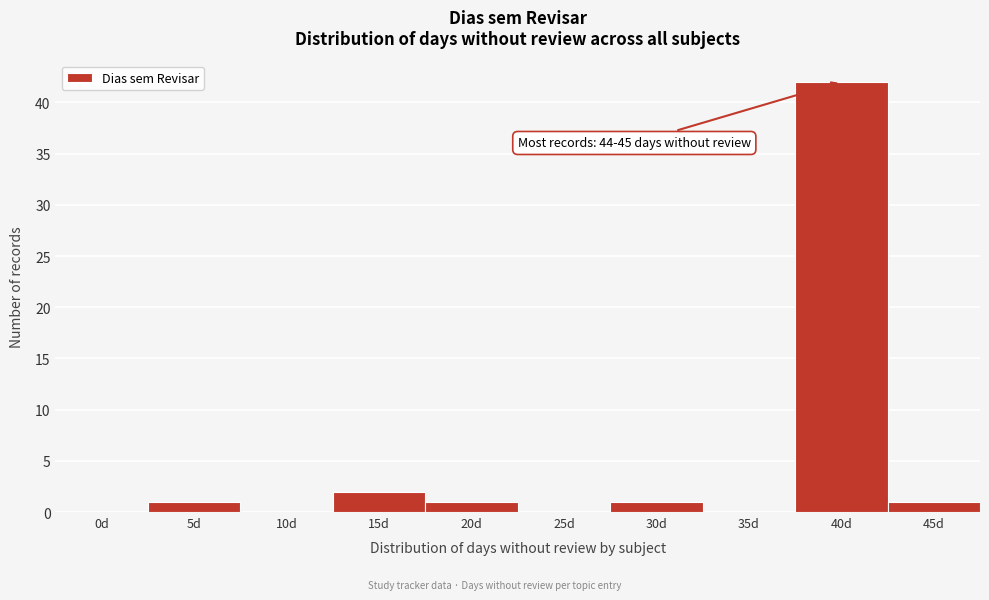

Reading right to left, transcribe all the data shown in this chart.

45d=1	40d=42	35d=0	30d=1	25d=0	20d=1	15d=2	10d=0	5d=1	0d=0